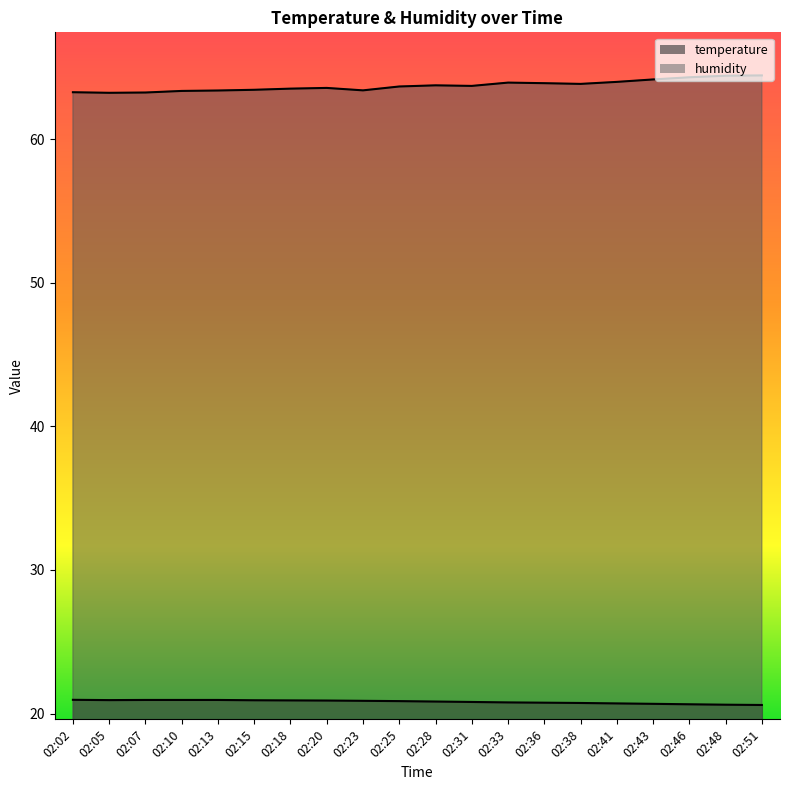

What is the value of the humidity point at the 5th from the left?

63.4